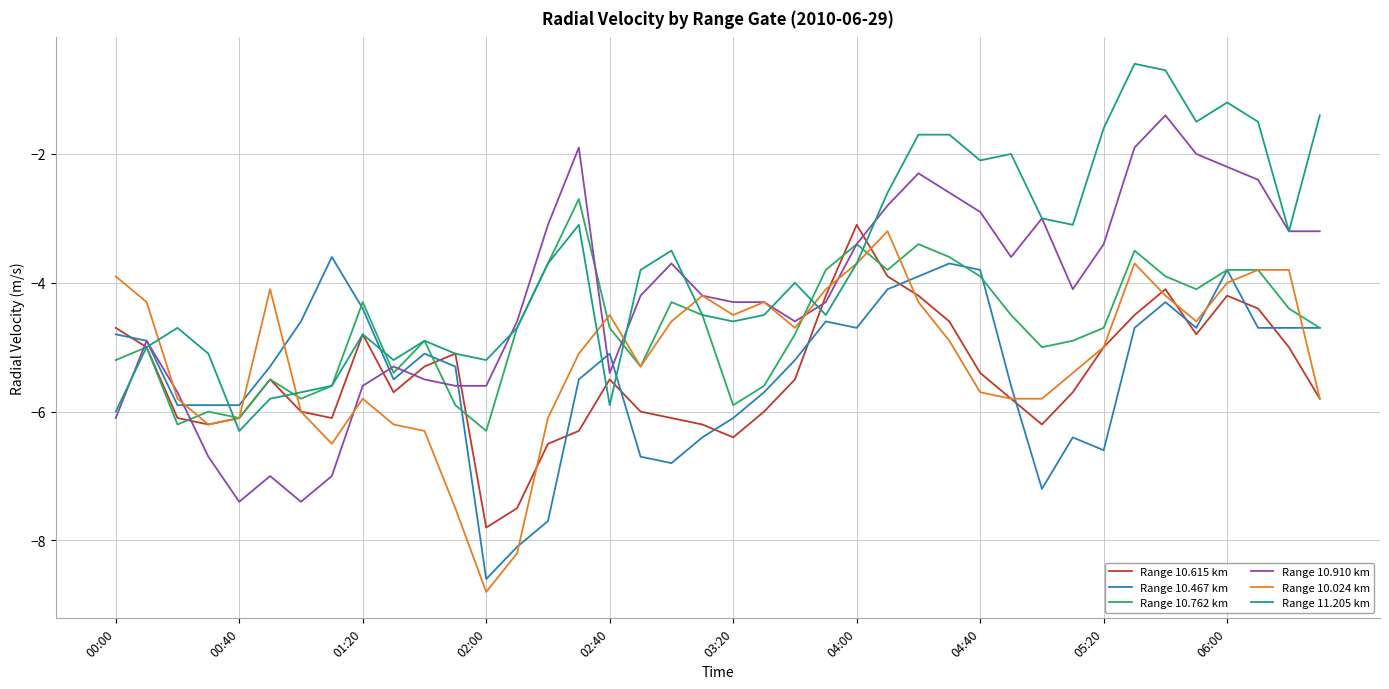

What is the maximum value shown in the chart?

-0.6